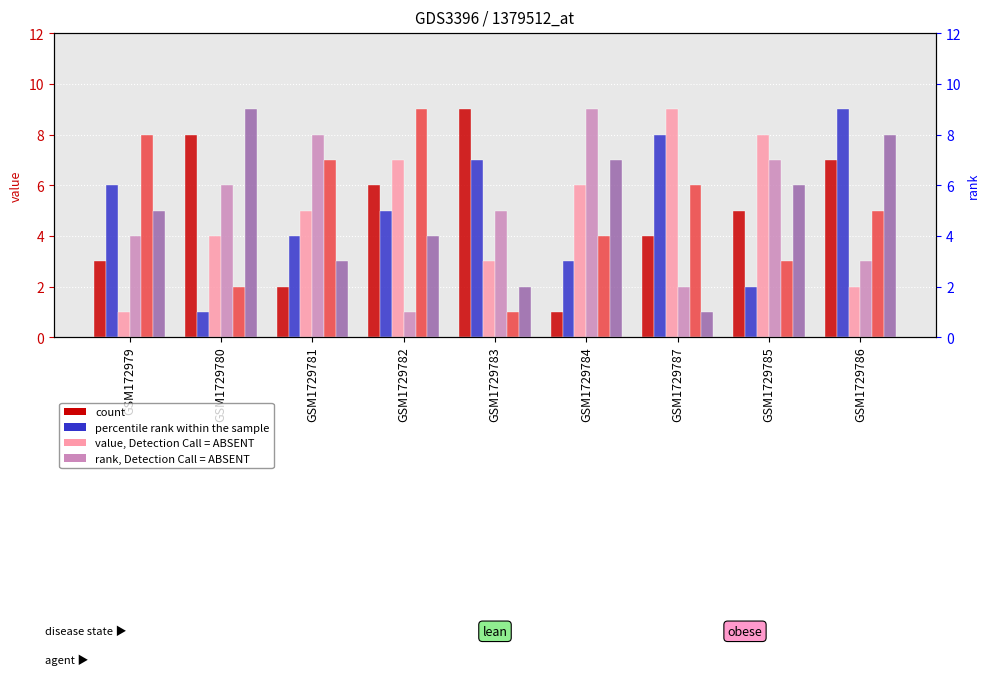

At which category is the sum across all series the highest?

GSM1729786